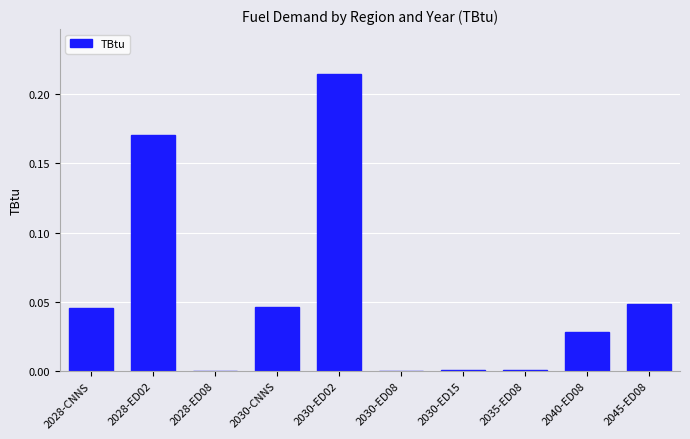

At which category does the chart reach its peak across all series?

2030-ED02